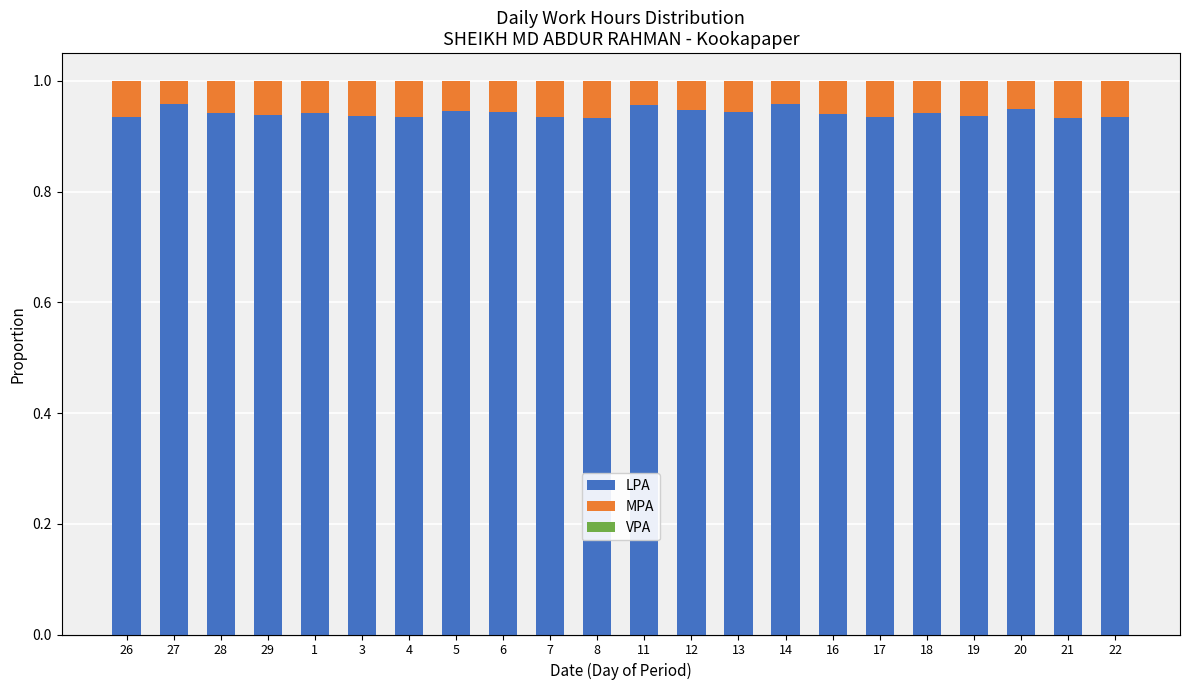

At which category is the sum across all series the highest?

27